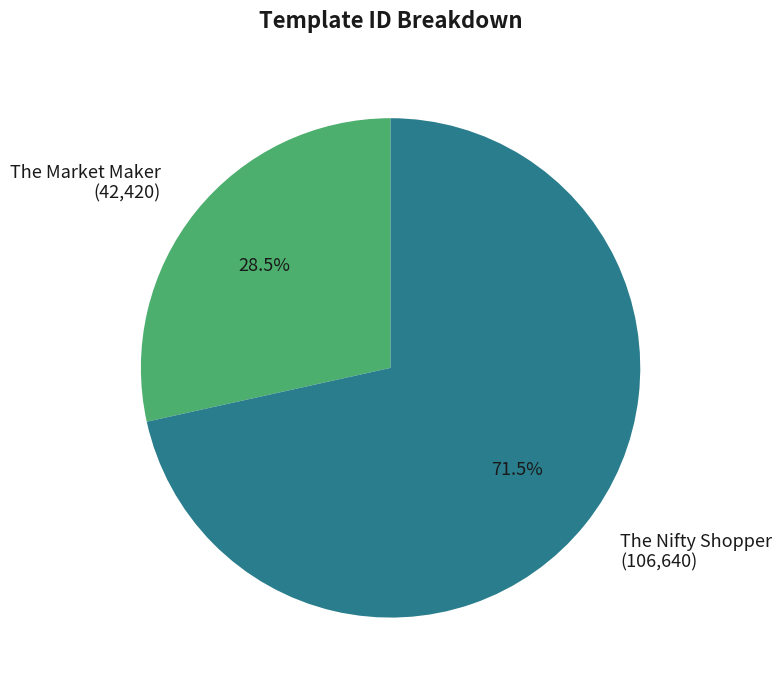

Approximately how many times larger is the value at The Nifty Shopper compared to The Market Maker?

2.5